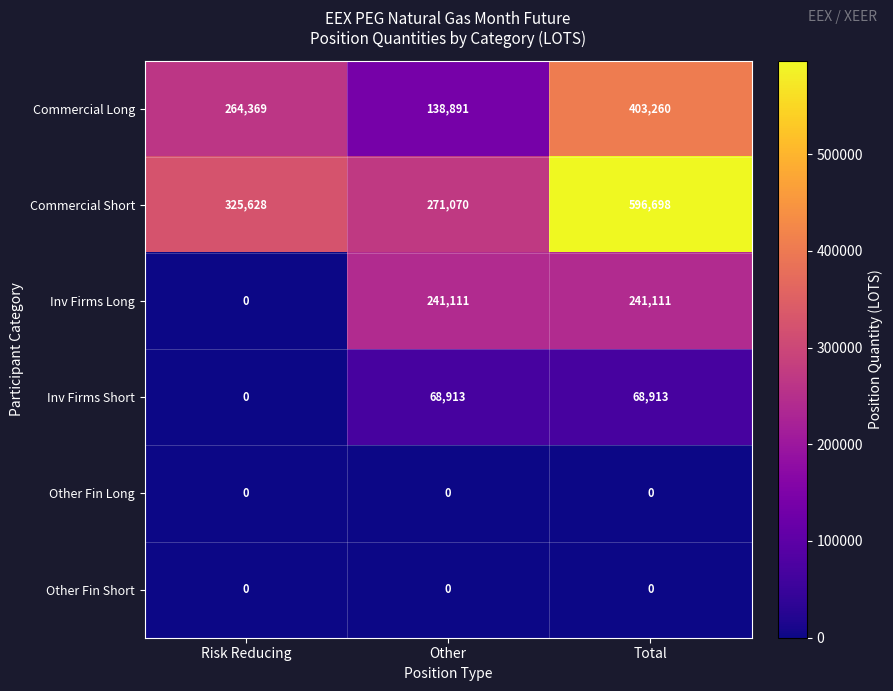

Is it true that Inv Firms Long equals 241111 at Total?

True